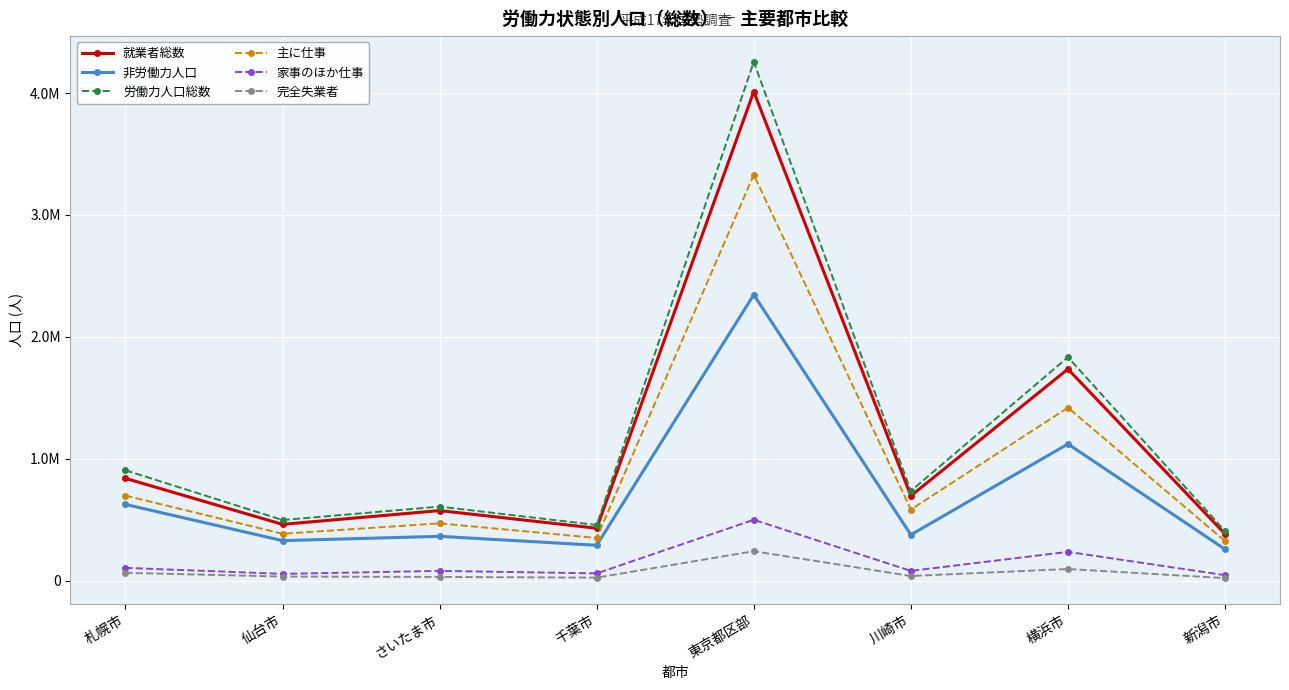

True or false: 就業者総数 and 非労働力人口 intersect in this chart.

False